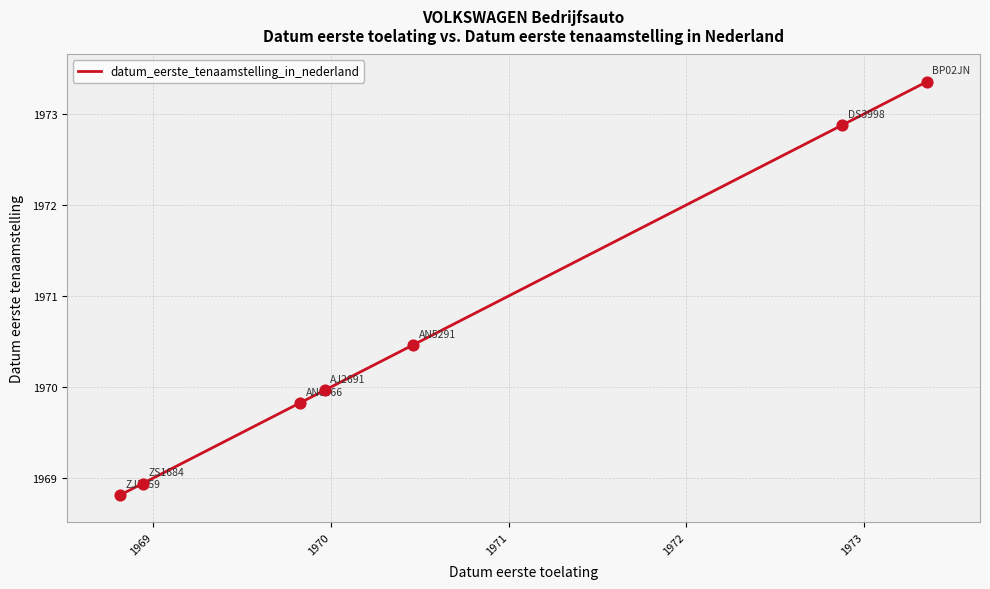

What is the greatest value displayed?

1973.4